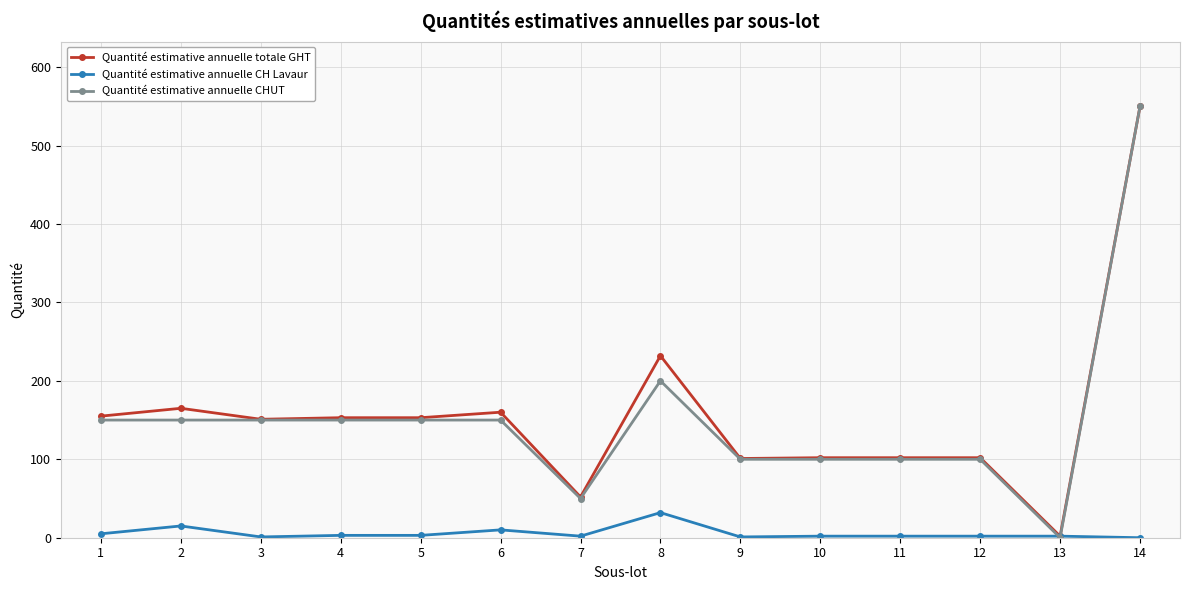

What is the total value across all series at 2?

330